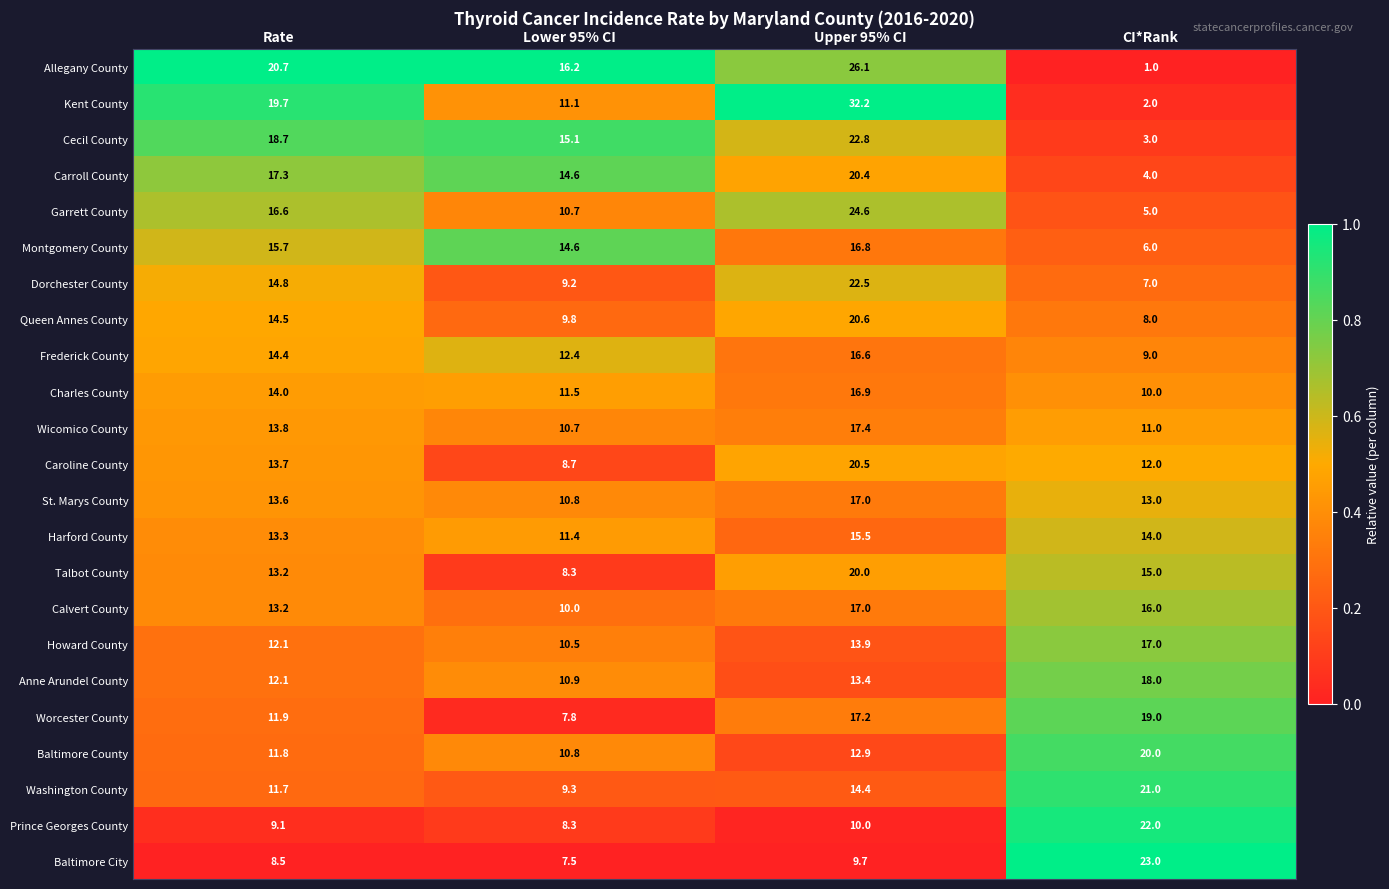

Between Lower 95% CI and Upper 95% CI, which series saw the biggest shift?

Kent County